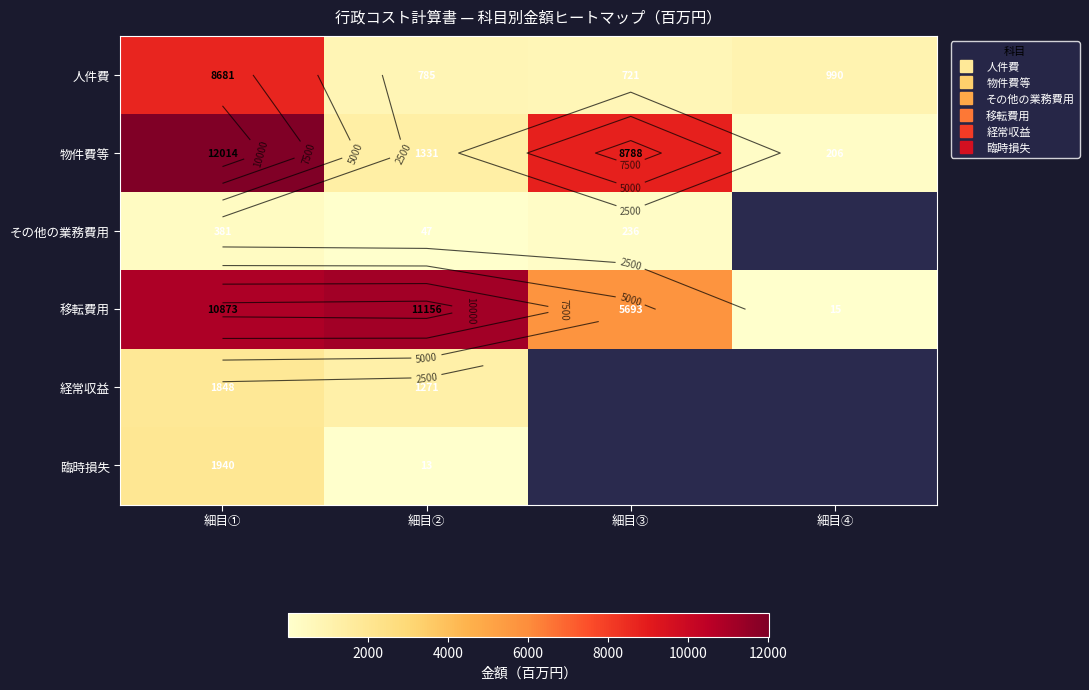

What is the sum of all 経常収益 values?

3118.8